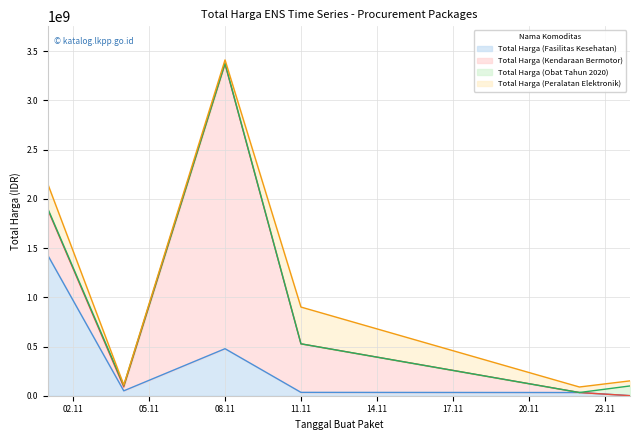

Which category has the highest value across all series?

2021-11-08